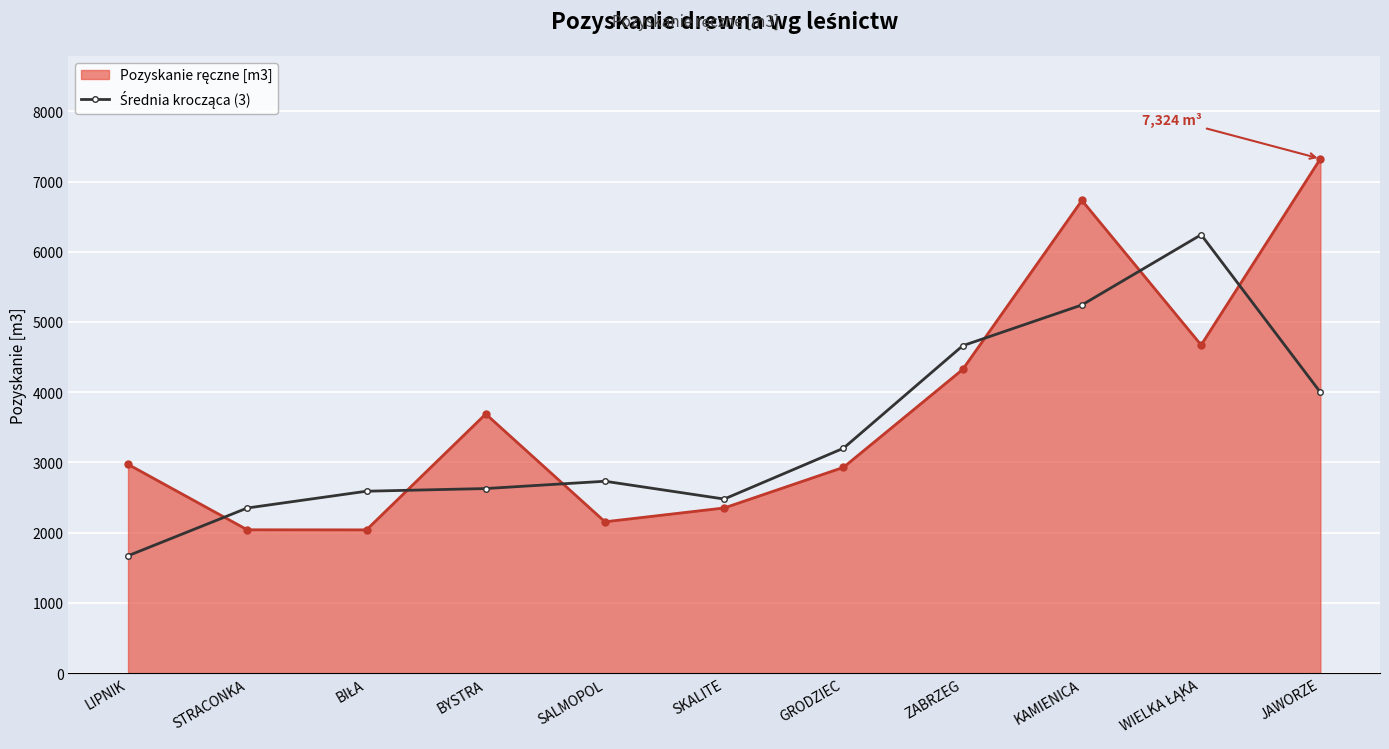

What is the label of the 6th point from the left?

SKALITE